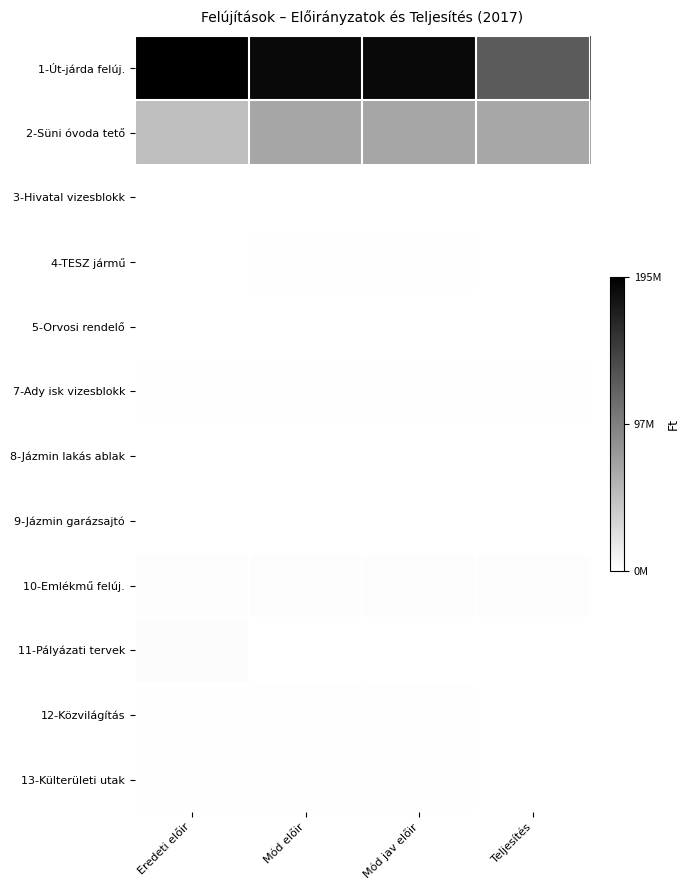

What is the spread (max minus min) of values at Eredeti előir?

194559648